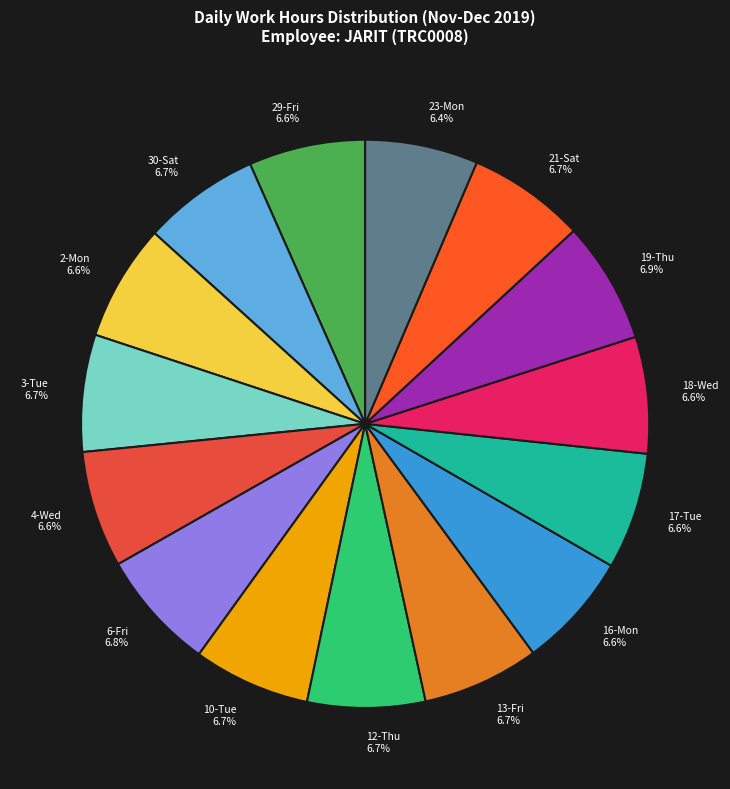

What percentage do 4-Wed and 21-Sat together represent?

13.3%